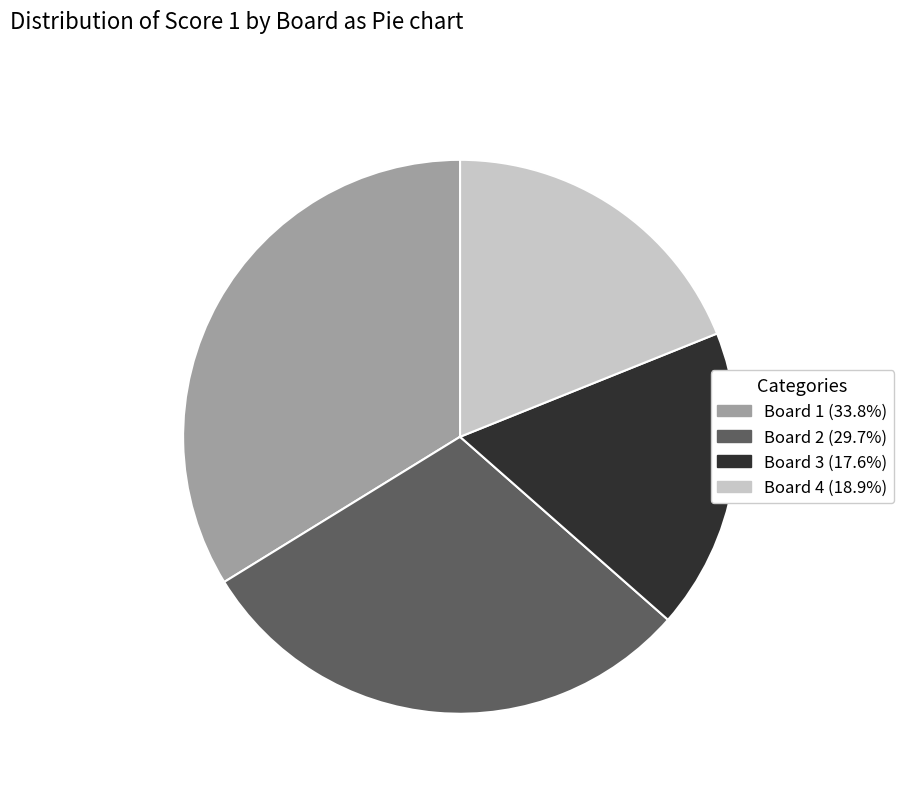

How many slices are in this pie chart?

4